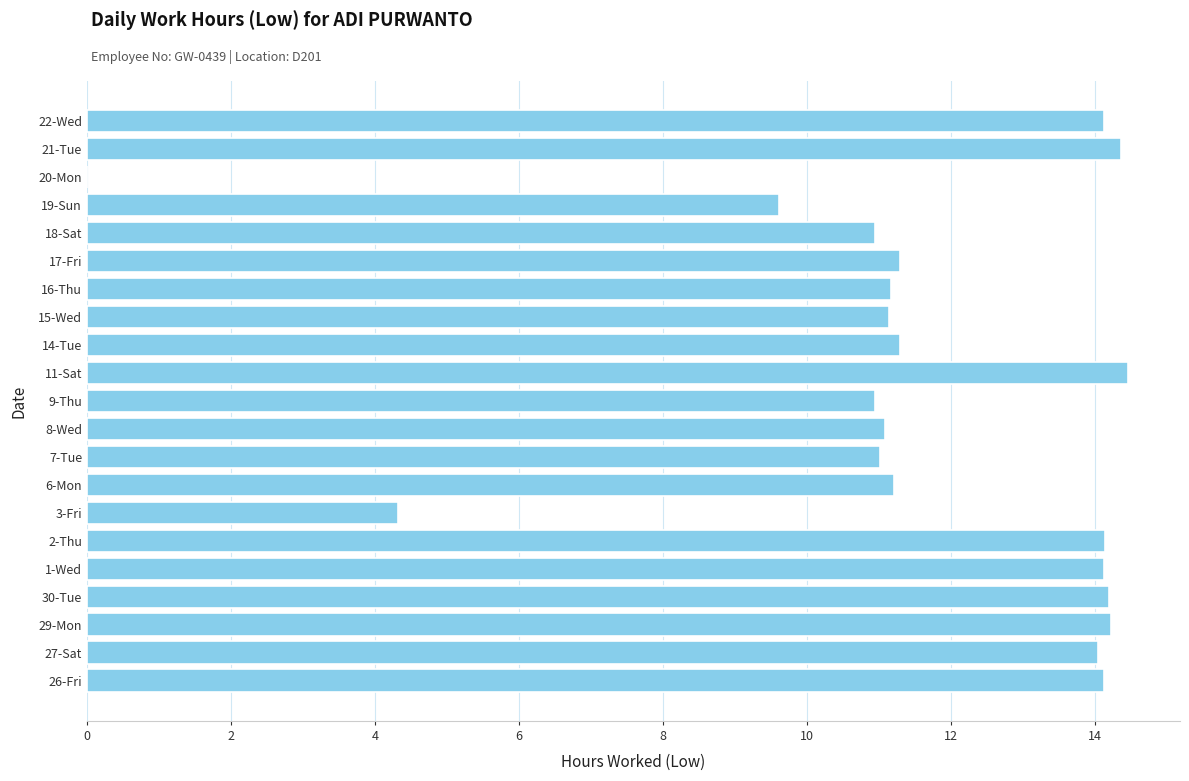

What is the average value?

11.5